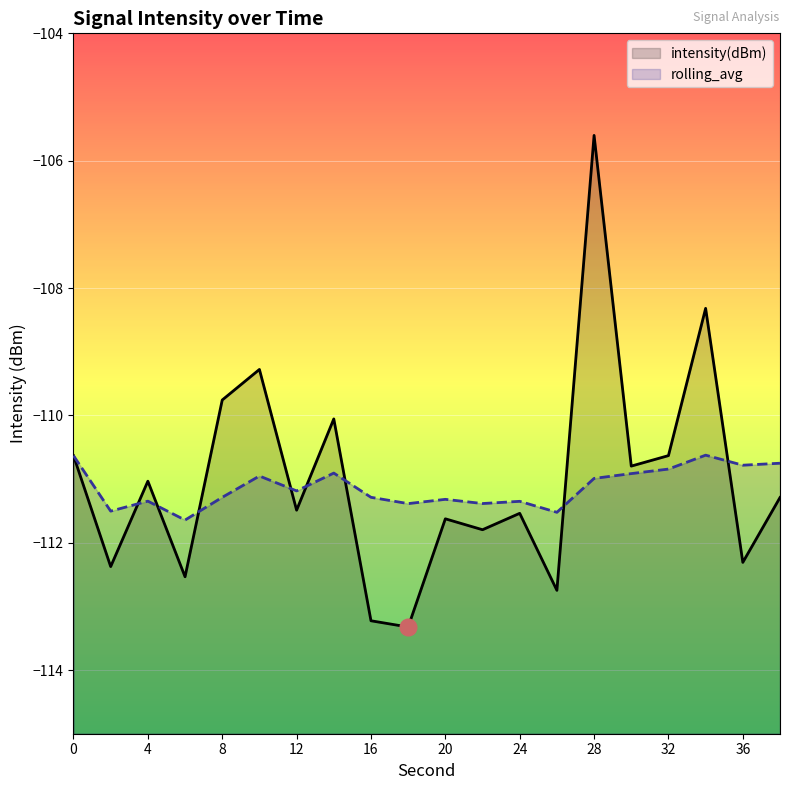

Which series changed the most between 8 and 12?

intensity(dBm)